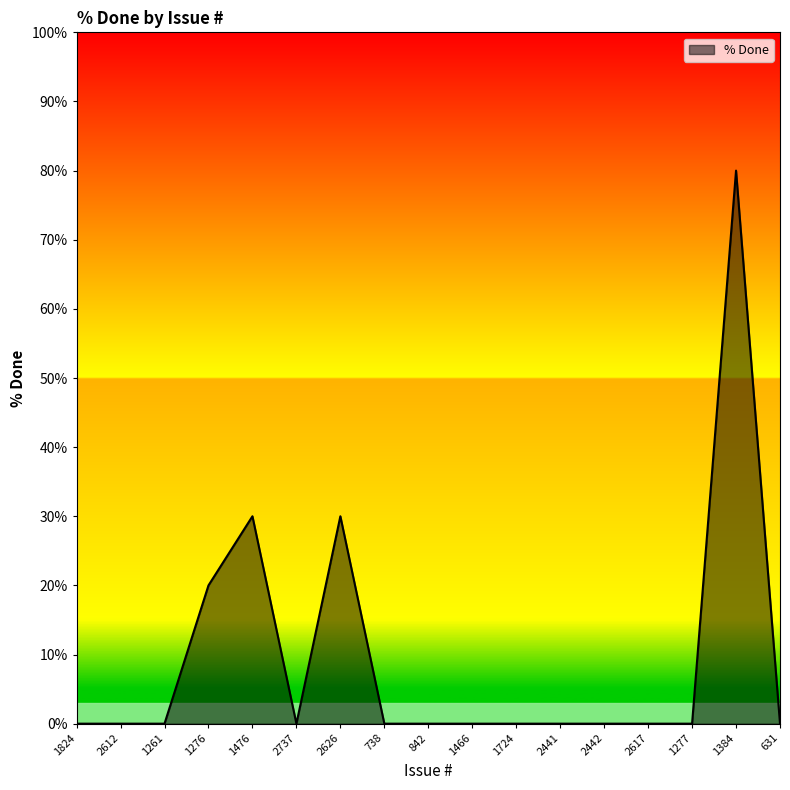

Reading left to right, list all the values displayed in this chart.

0	0	0	20	30	0	30	0	0	0	0	0	0	0	0	80	0